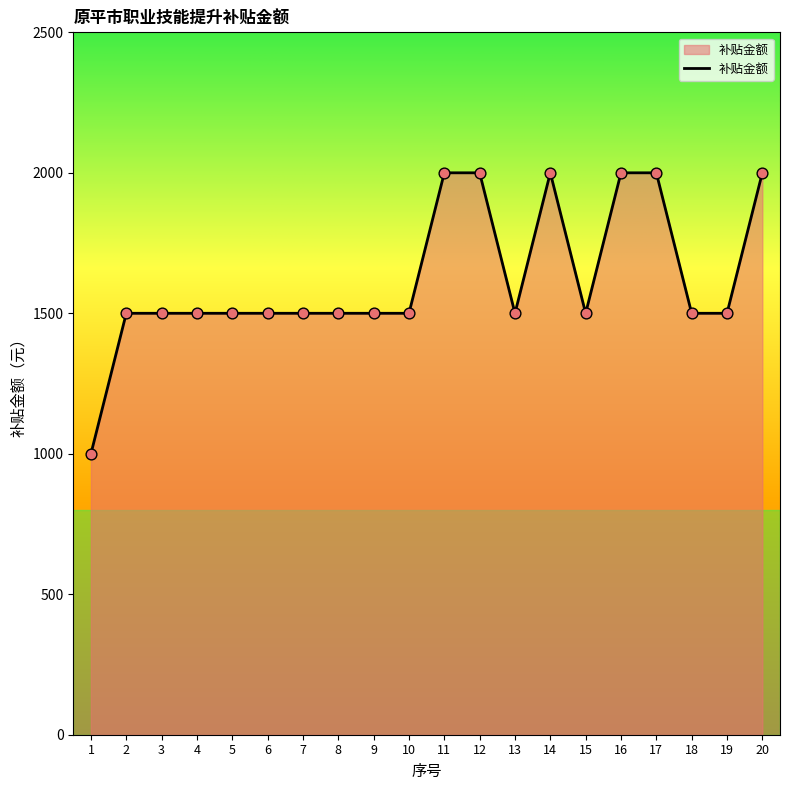

Which has a higher value, 12 or 6?

12